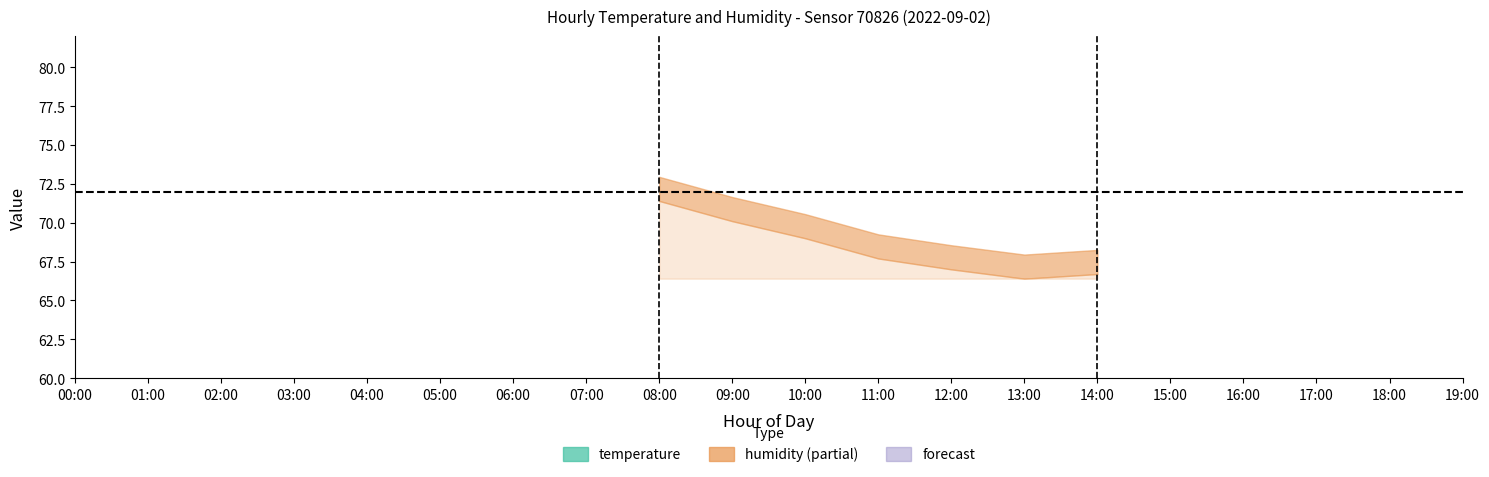

True or false: temperature and humidity intersect in this chart.

False